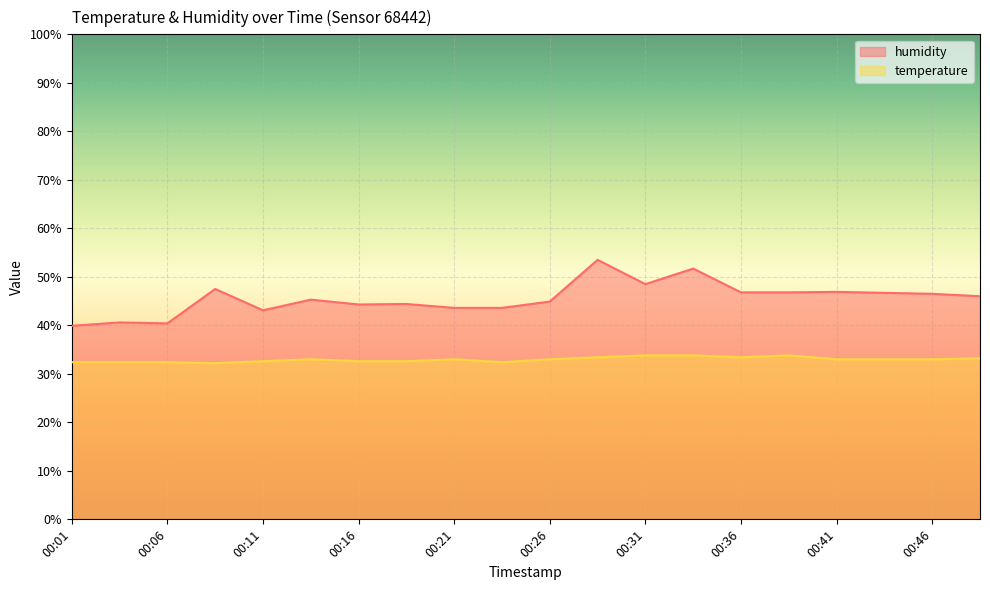

How many series are shown in this chart?

2